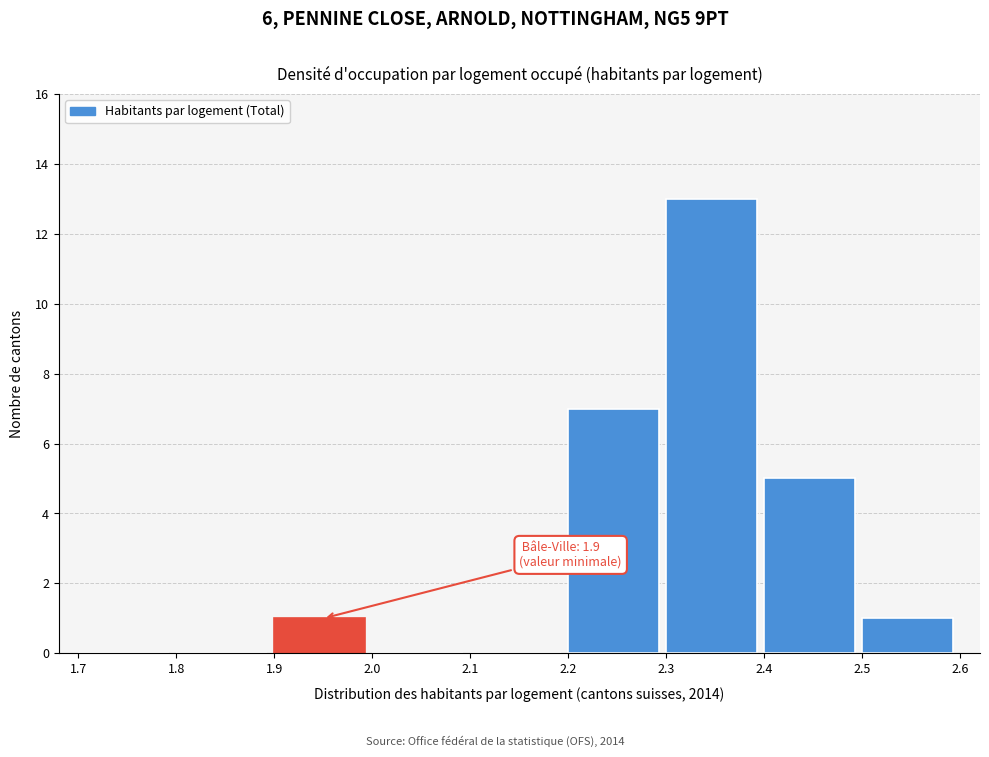

Over which range of the x-axis is the bar tallest?

2.3 to 2.4